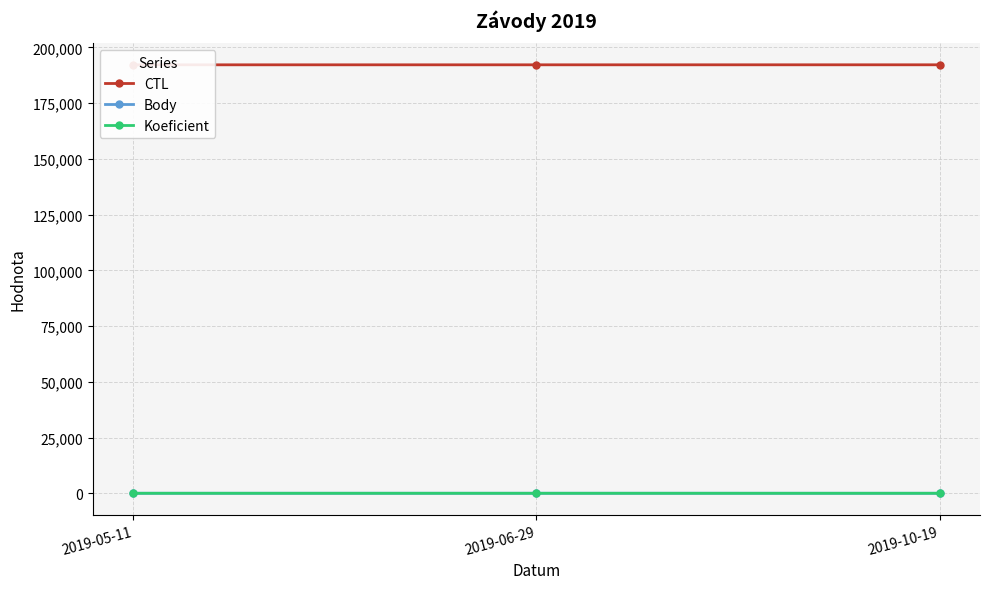

What are all the series names shown in the legend?

CTL, Body, Koeficient